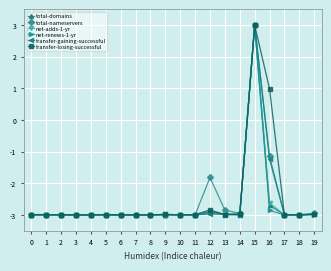

Reading left to right, what are all the values shown in this chart?

total-domains: -3.0	-3.0	-3.0	-3.0	-3.0	-3.0	-3.0	-3.0	-3.0	-3.0	-3.0	-3.0	-2.9	-3.0	-3.0	3.0	-2.7	-3.0	-3.0	-3.0
total-nameservers: -3.0	-3.0	-3.0	-3.0	-3.0	-3.0	-3.0	-3.0	-3.0	-3.0	-3.0	-3.0	-1.8	-2.9	-2.9	3.0	-1.1	-3.0	-3.0	-2.9
net-adds-1-yr: -3.0	-3.0	-3.0	-3.0	-3.0	-3.0	-3.0	-3.0	-3.0	-3.0	-3.0	-3.0	-3.0	-3.0	-3.0	3.0	-2.6	-3.0	-3.0	-3.0
net-renews-1-yr: -3.0	-3.0	-3.0	-3.0	-3.0	-3.0	-3.0	-3.0	-3.0	-3.0	-3.0	-3.0	-2.9	-3.0	-3.0	3.0	-2.9	-3.0	-3.0	-3.0
transfer-gaining-successful: -3.0	-3.0	-3.0	-3.0	-3.0	-3.0	-3.0	-3.0	-3.0	-3.0	-3.0	-3.0	-3.0	-3.0	-3.0	3.0	-1.2	-3.0	-3.0	-3.0
transfer-losing-successful: -3.0	-3.0	-3.0	-3.0	-3.0	-3.0	-3.0	-3.0	-3.0	-3.0	-3.0	-3.0	-2.8	-3.0	-3.0	3.0	1.0	-3.0	-3.0	-3.0